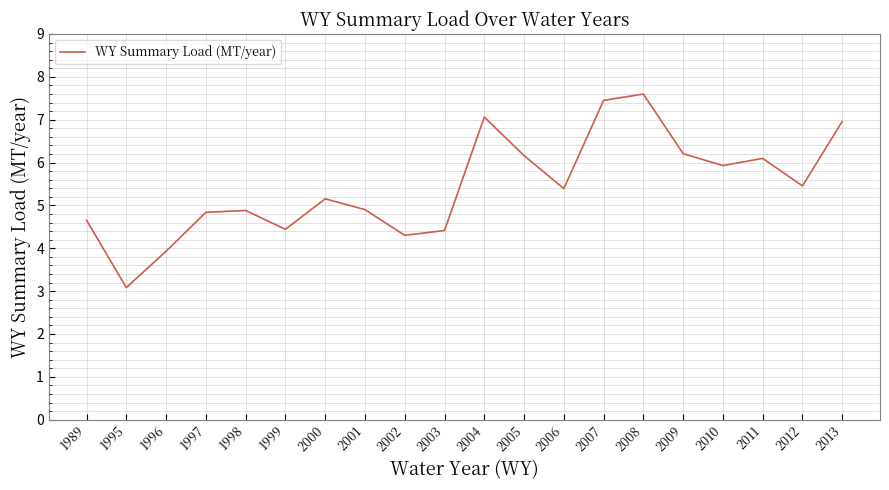

True or false: the data has more than 0 interior local peaks.

True